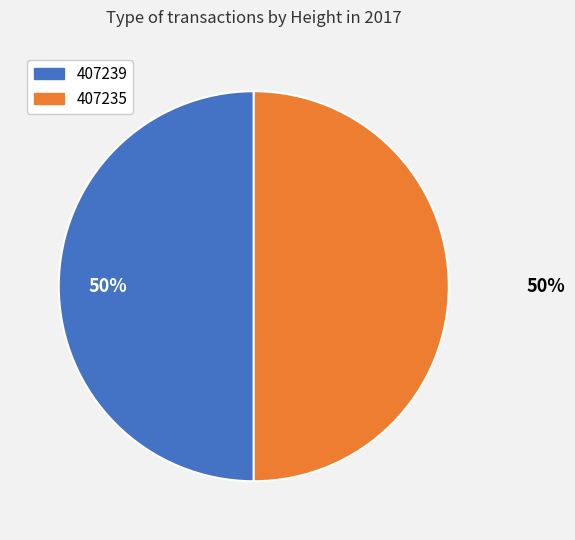

To the nearest percent, what is the combined percentage of 407235 and 407239?

100%